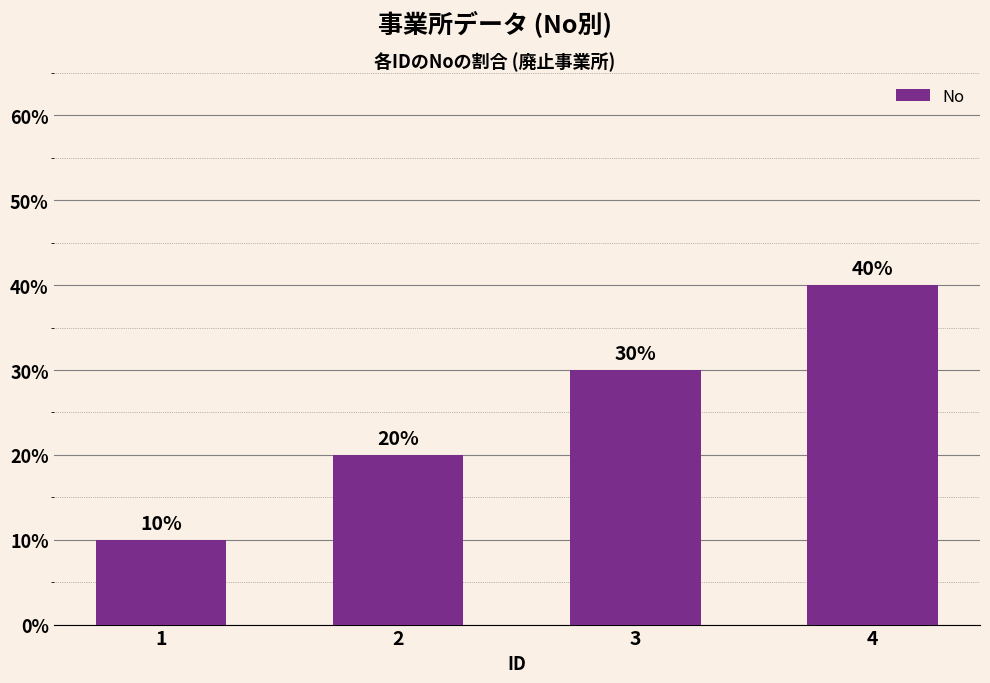

How many data points are less than 30?

2